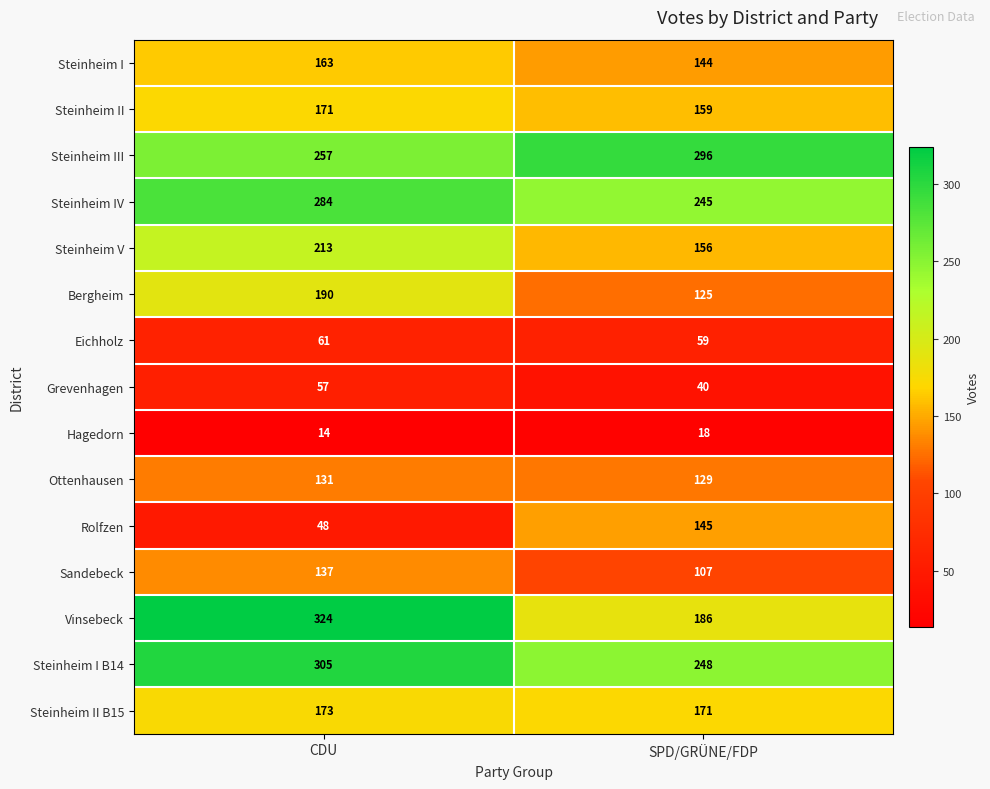

What is the approximate value of Steinheim II at CDU?

171